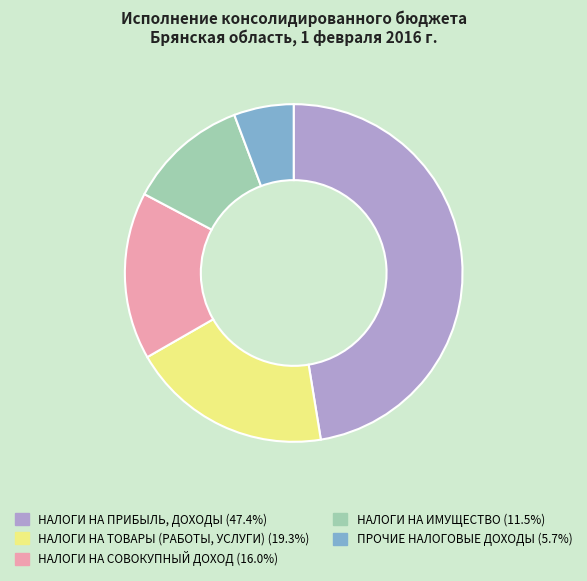

Between НАЛОГИ НА ИМУЩЕСТВО and НАЛОГИ НА ТОВАРЫ (РАБОТЫ, УСЛУГИ), which is larger?

НАЛОГИ НА ТОВАРЫ (РАБОТЫ, УСЛУГИ)